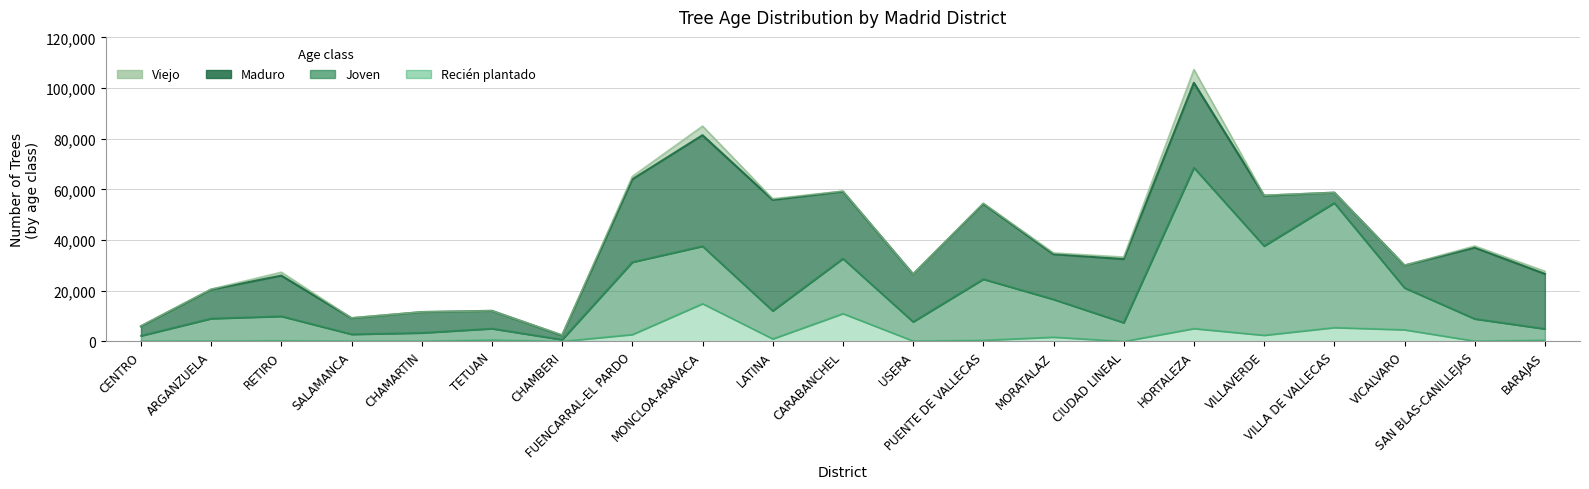

True or false: Joven has a value of 60073 at VILLAVERDE.

False